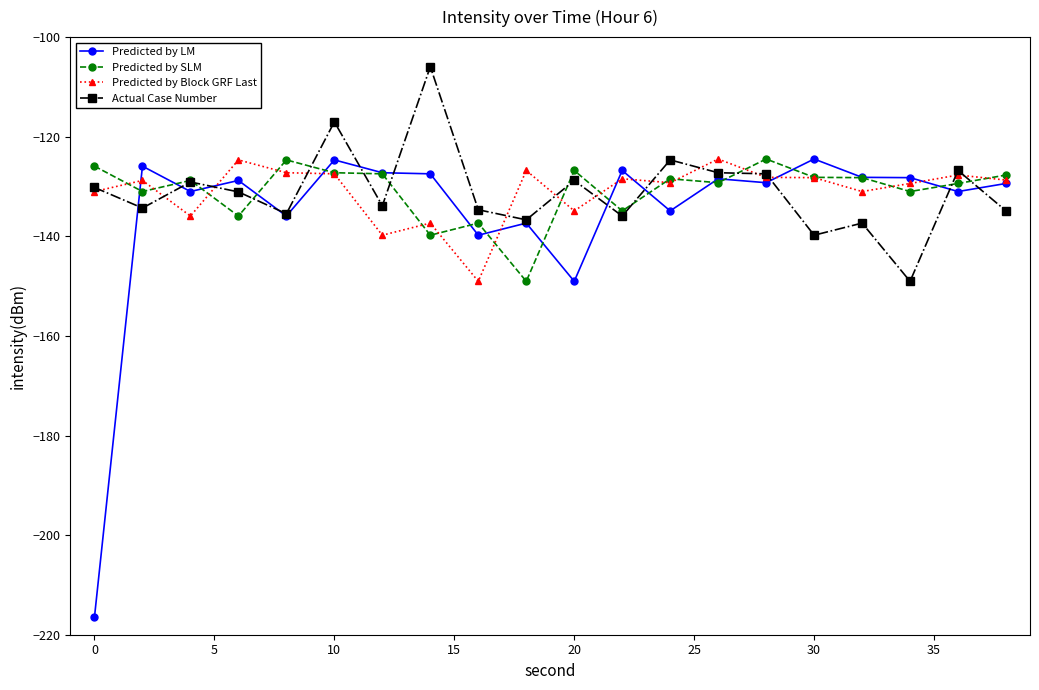

What is the highest value of the Predicted by SLM series?

-124.5